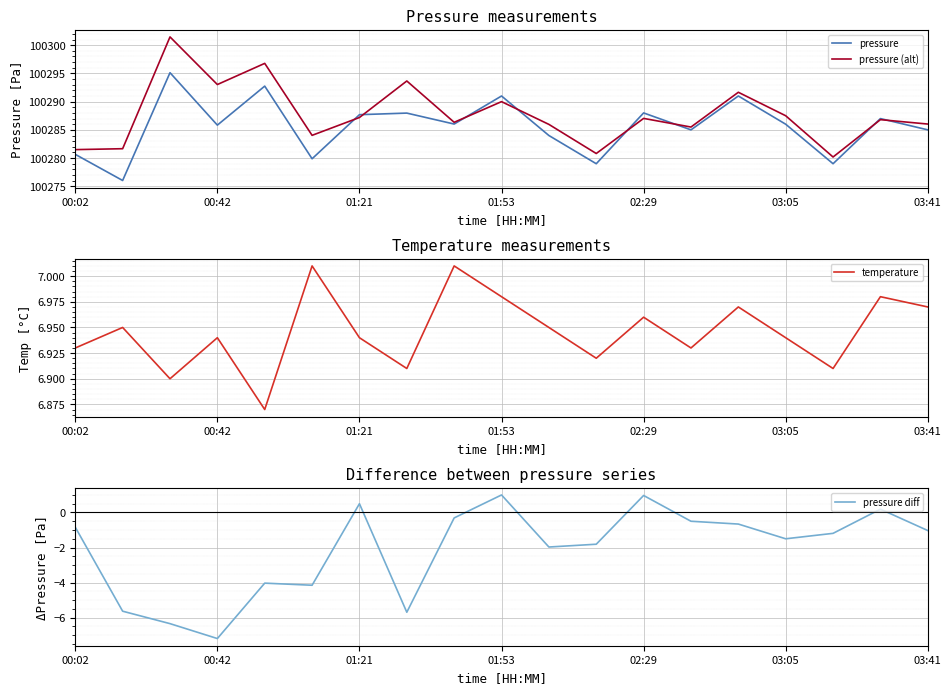

What is the value of the pressure point at the 13th from the left?

100288.0